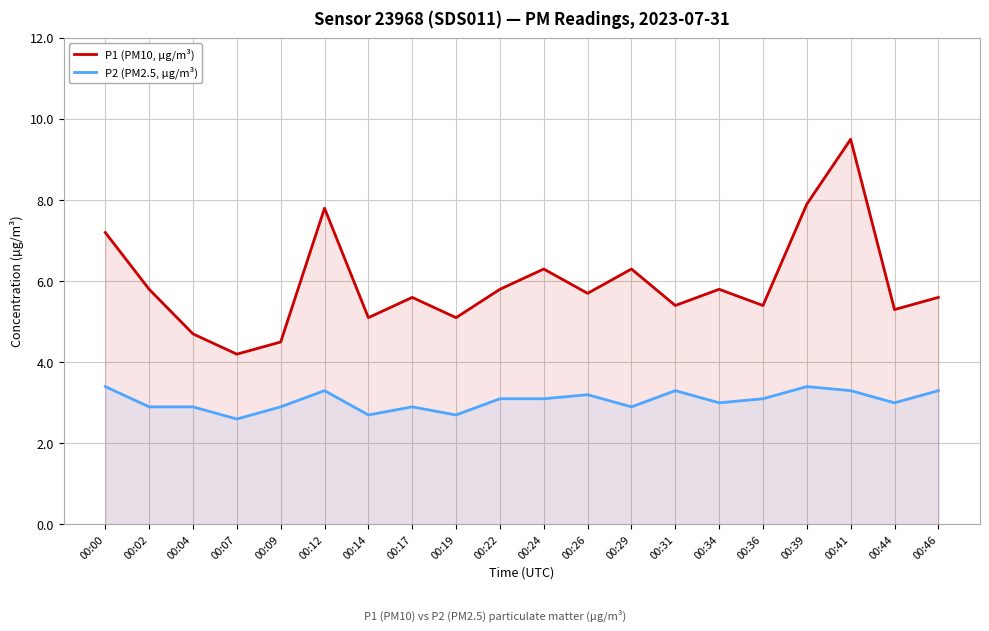

What is the maximum value shown in the chart?

9.5